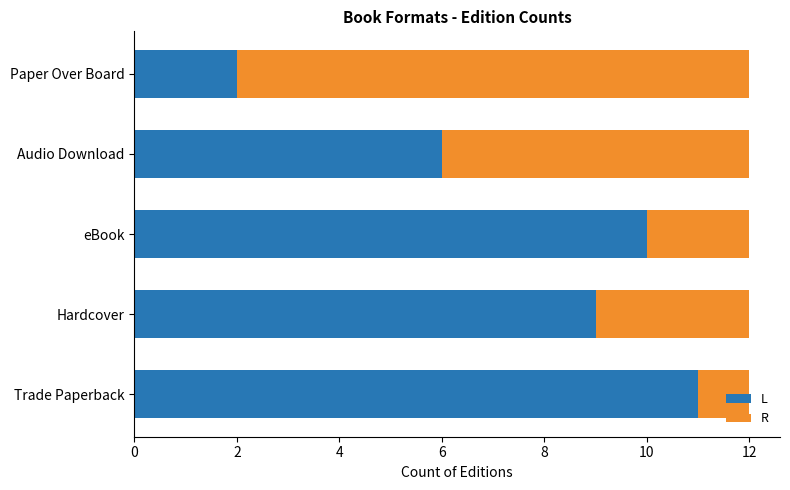

What is the sum of all L values?

38